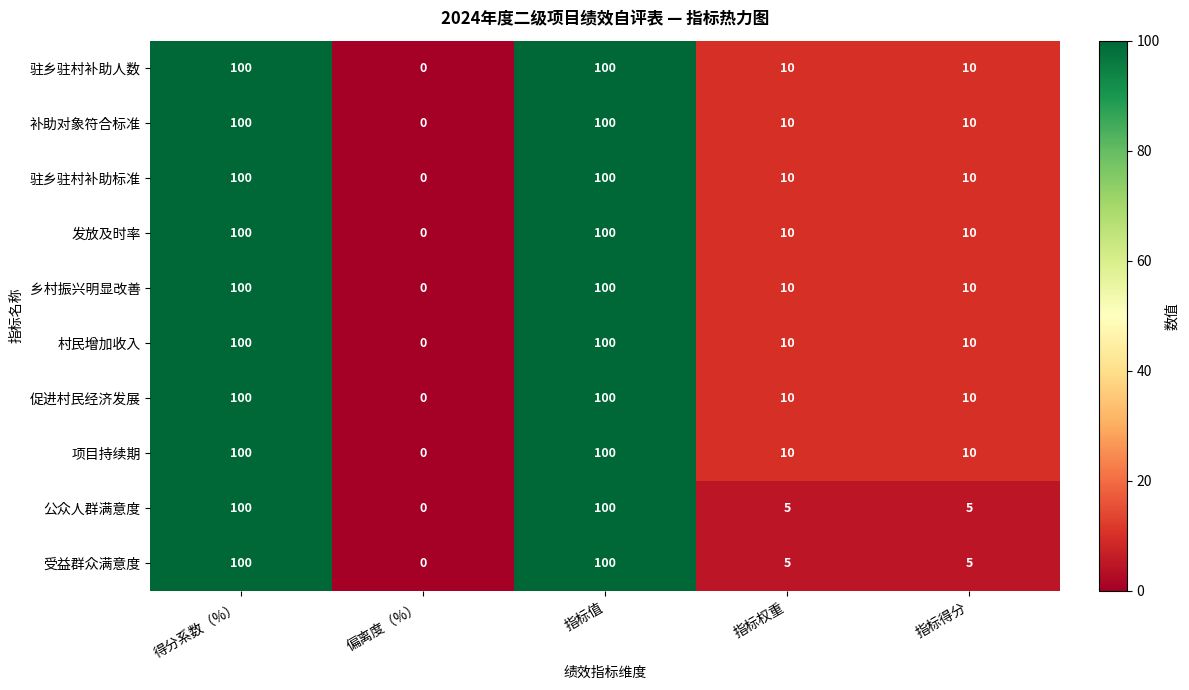

Which label corresponds to the smallest value in the chart?

偏离度（%）